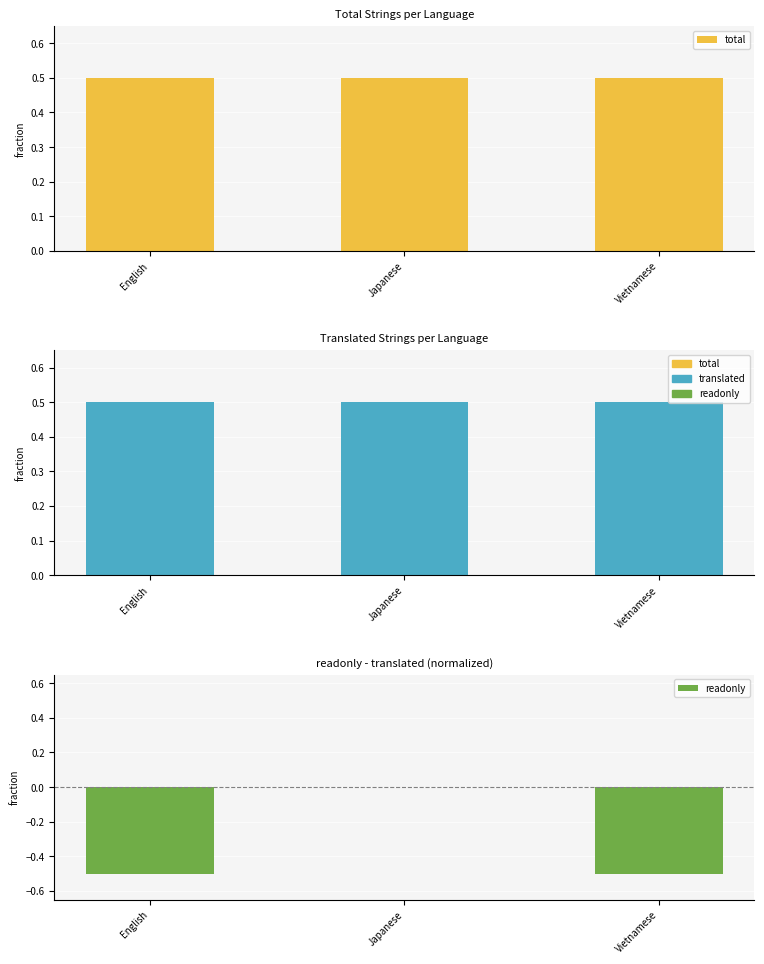

The translated series shows 0.2 at Vietnamese. True or false?

False